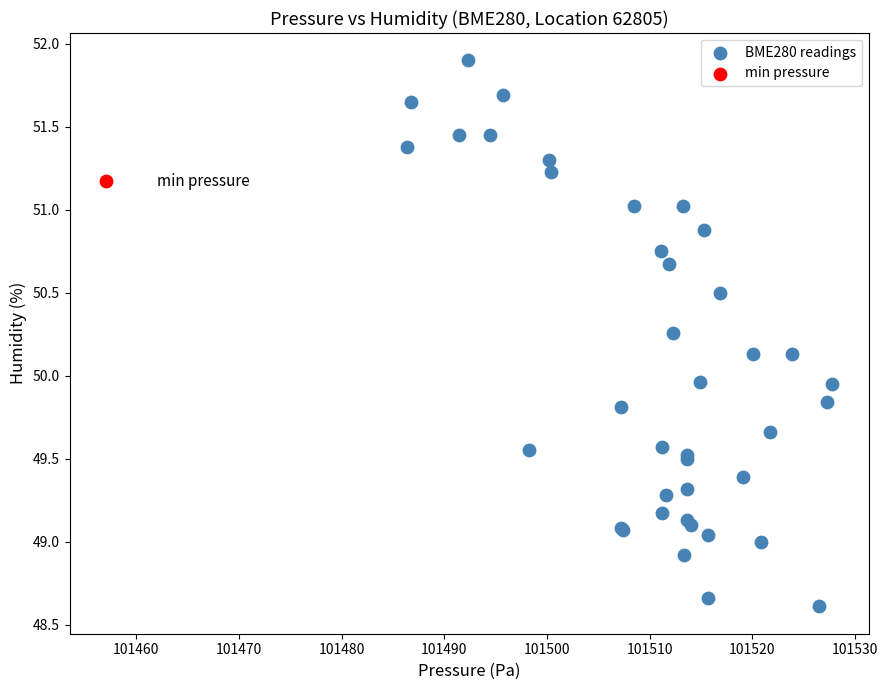

What are all the series names shown in the legend?

BME280 readings, min pressure